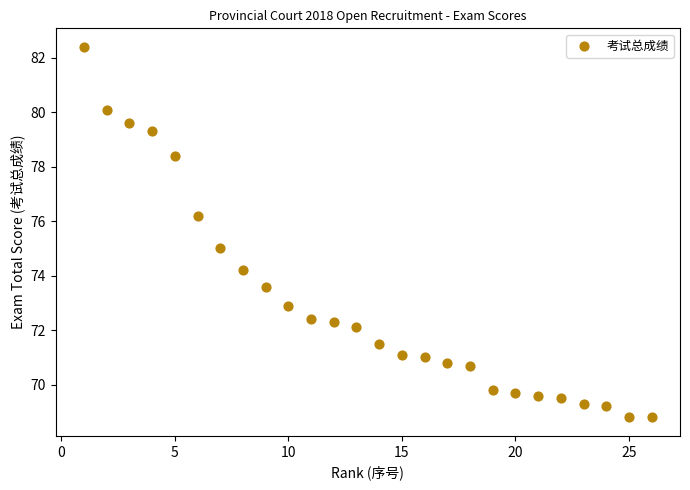

What is the range of Y values (max minus min)?

13.6